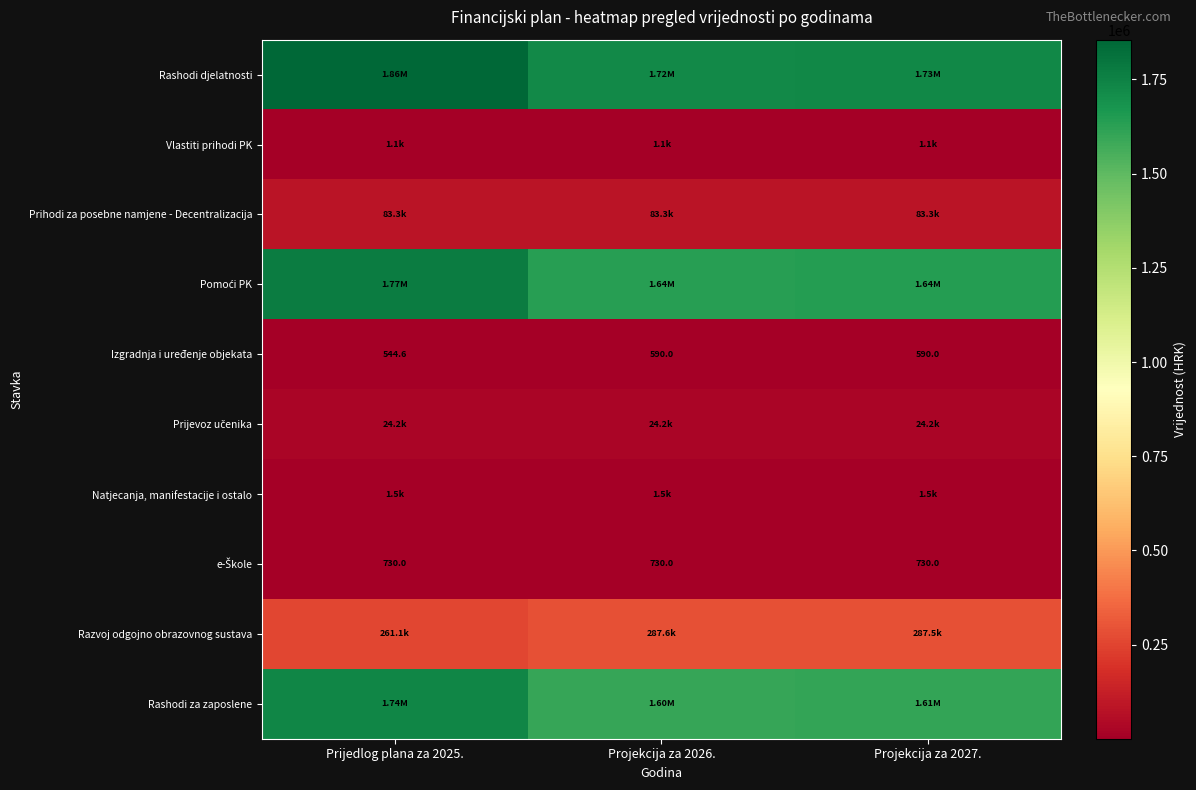

Which category has the highest value in the Prijevoz učenika series?

Prijedlog plana za 2025.